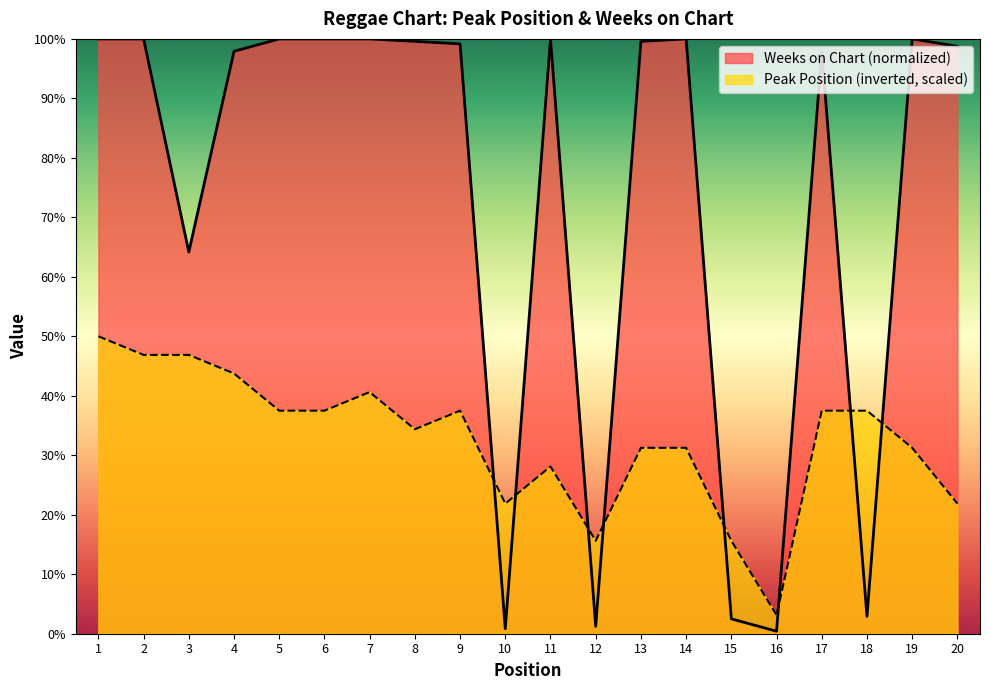

How many lines are shown in the chart?

2